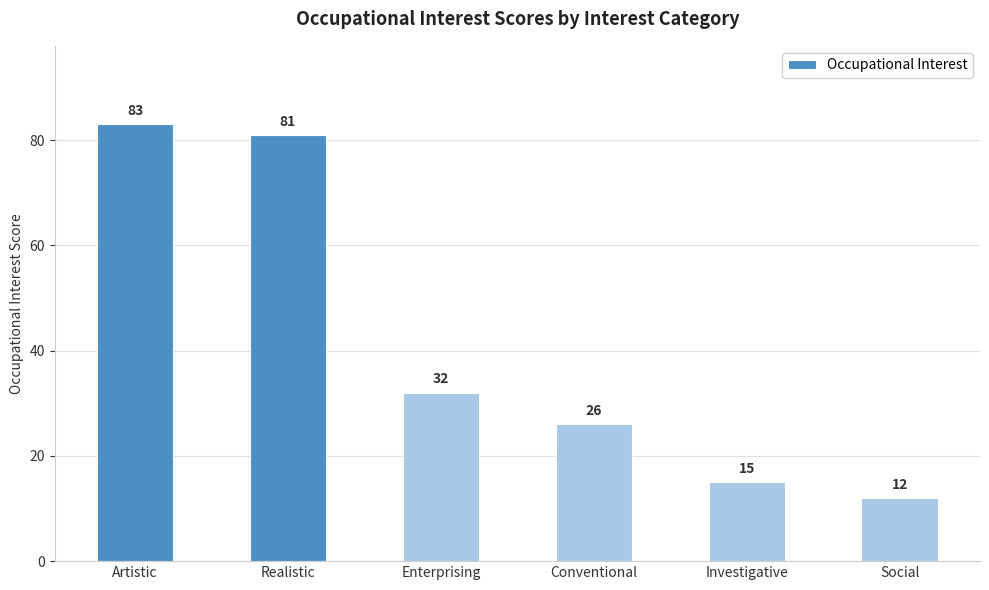

Approximately how many times larger is the value at Artistic compared to Social?

6.9